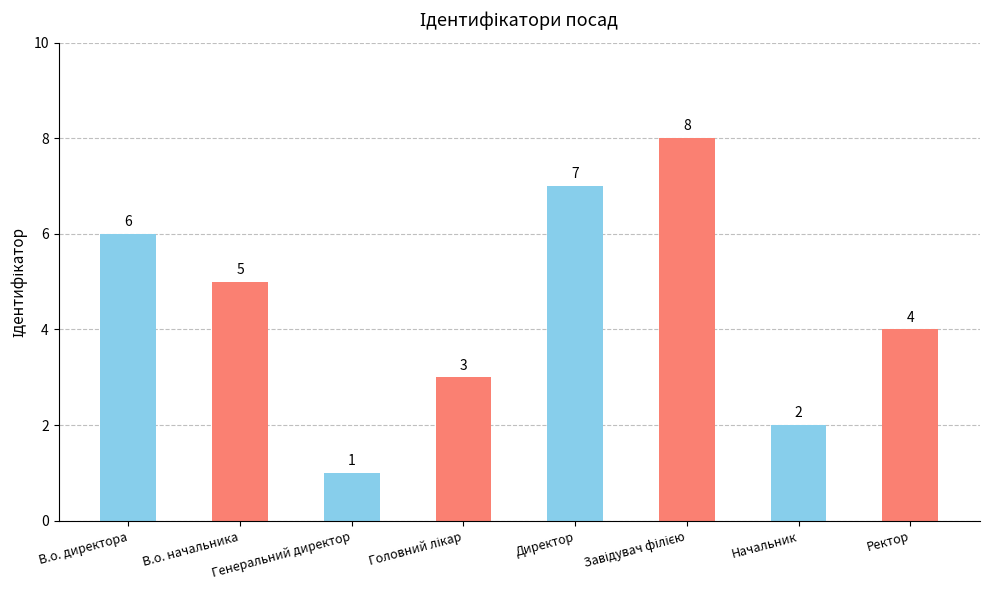

What is the value of the 6th bar from the left?

8